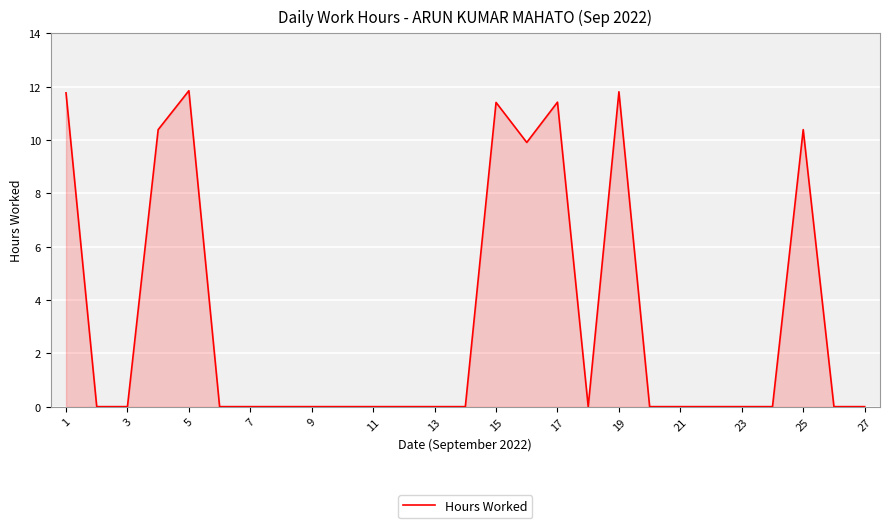

What is the difference between the values at 1 and 15?

0.4